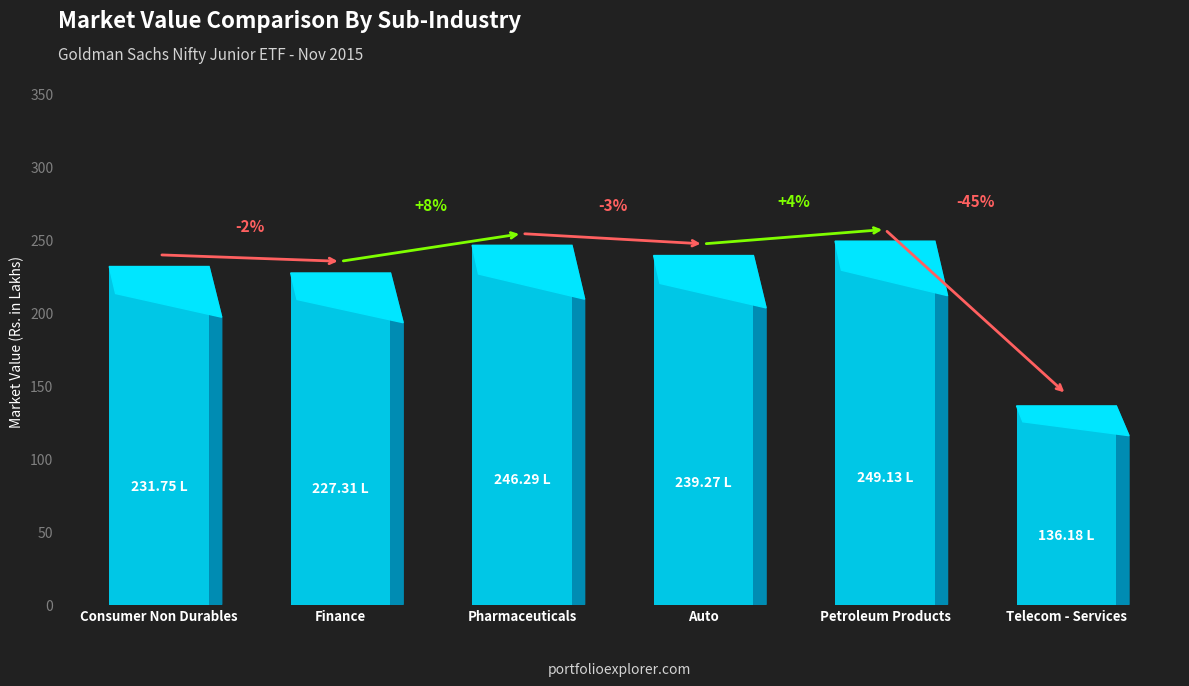

How many values are below 239?

3